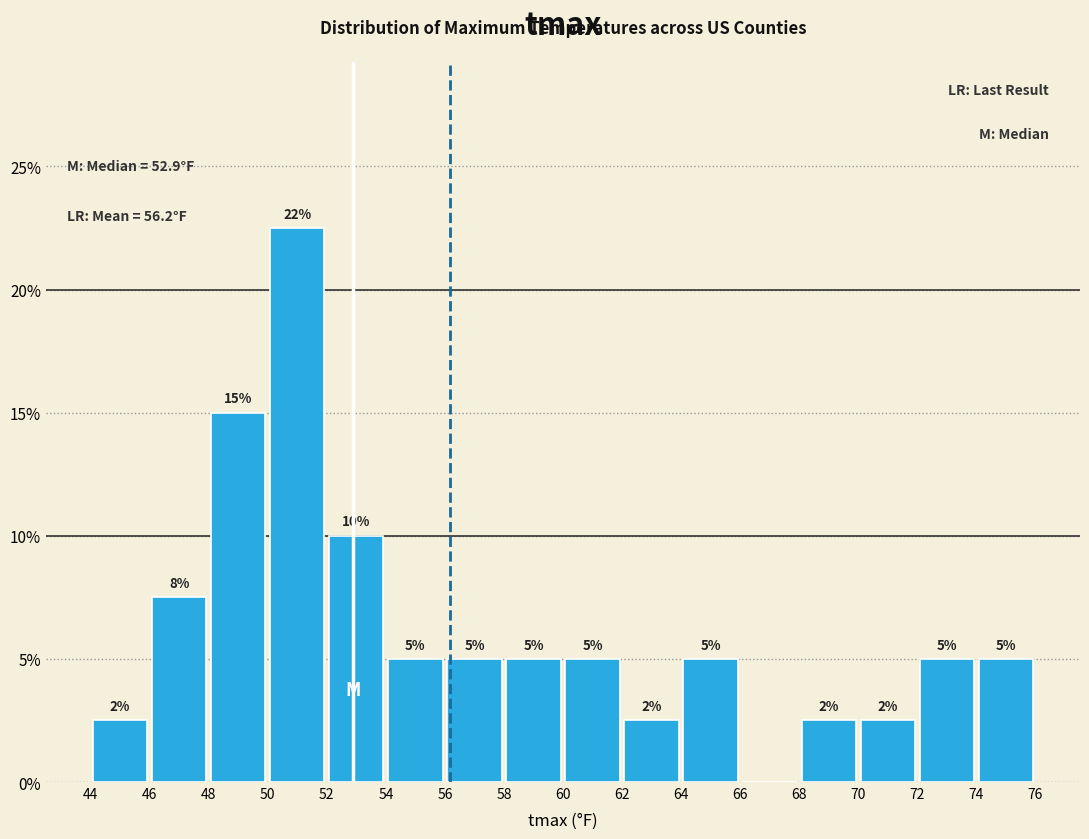

Which range on the x-axis has the tallest bar?

50 to 52